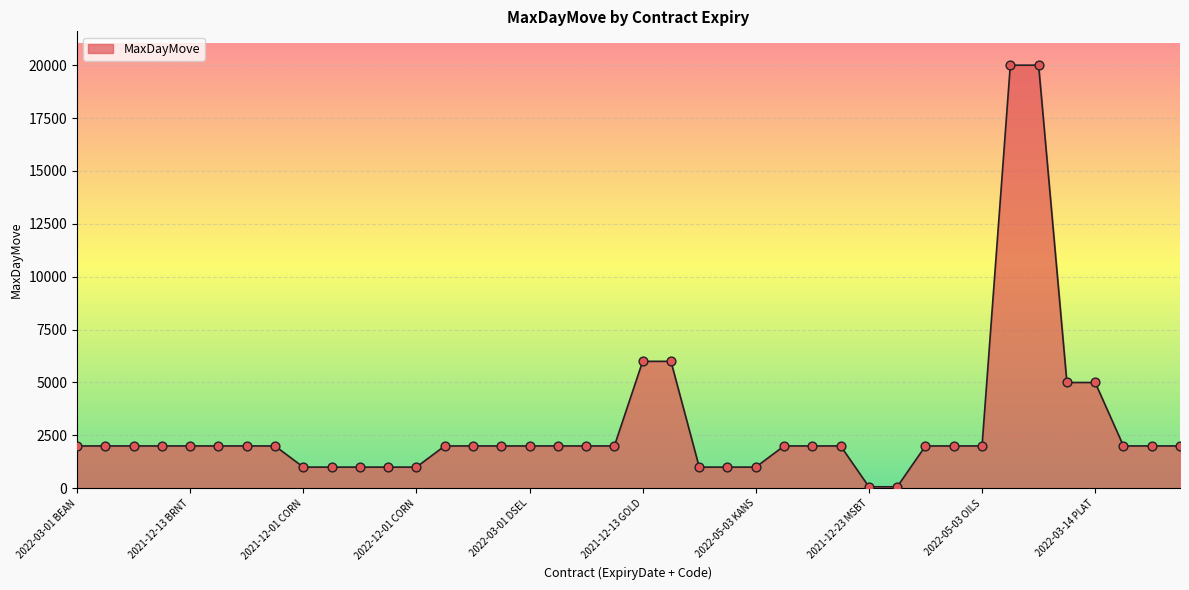

What is the maximum value shown in the chart?

20000